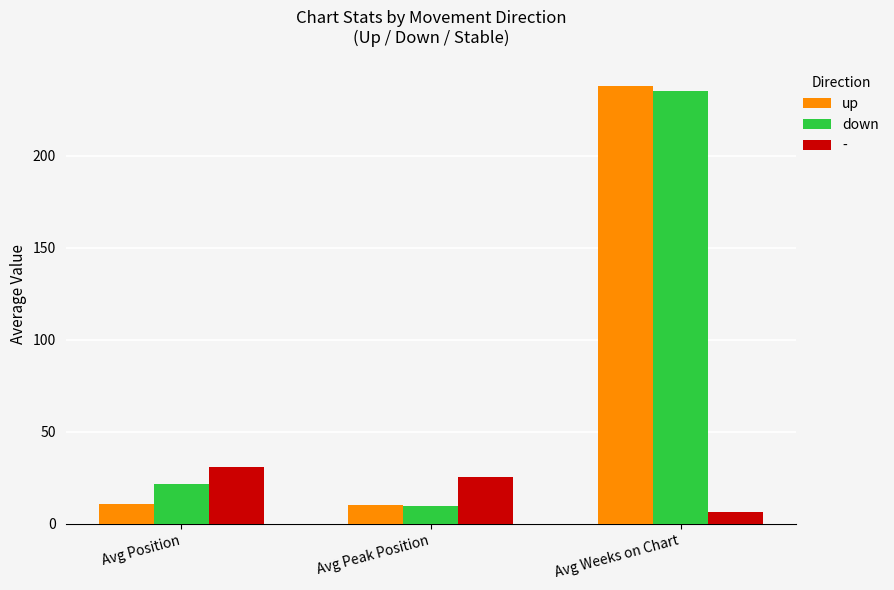

What is the minimum value shown in the chart?

6.4